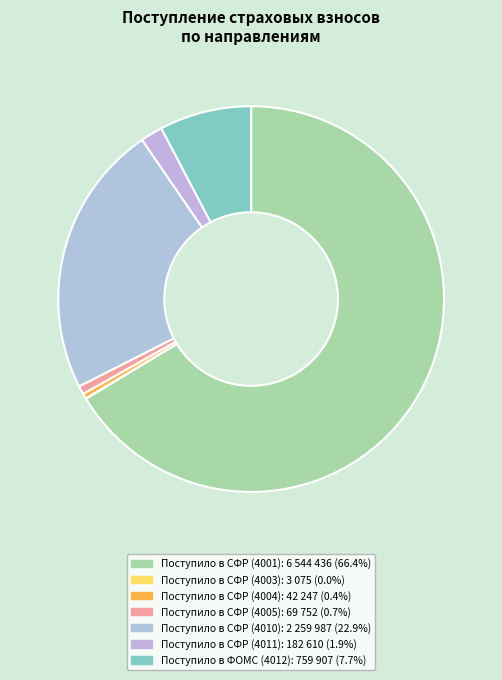

Which slice is the smallest?

Поступило в СФР (4003)